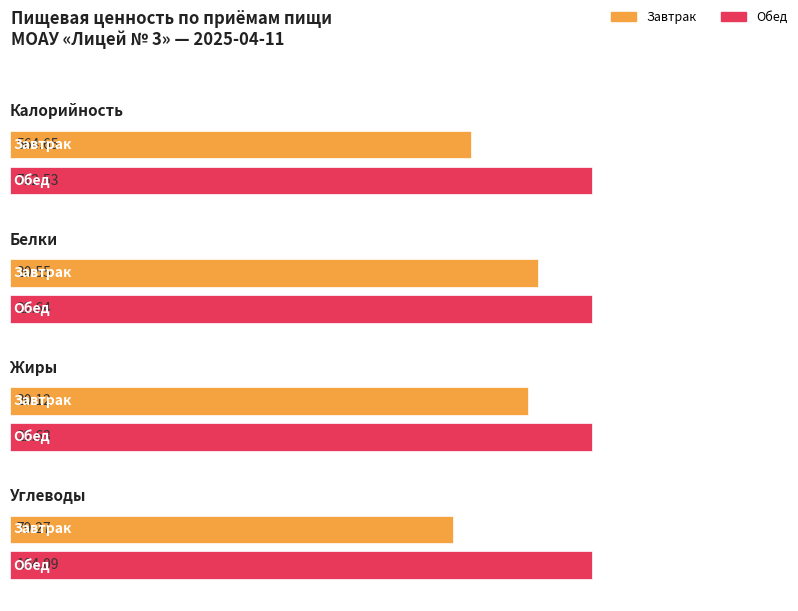

Are the bars grouped side by side (vs. stacked)?

Yes